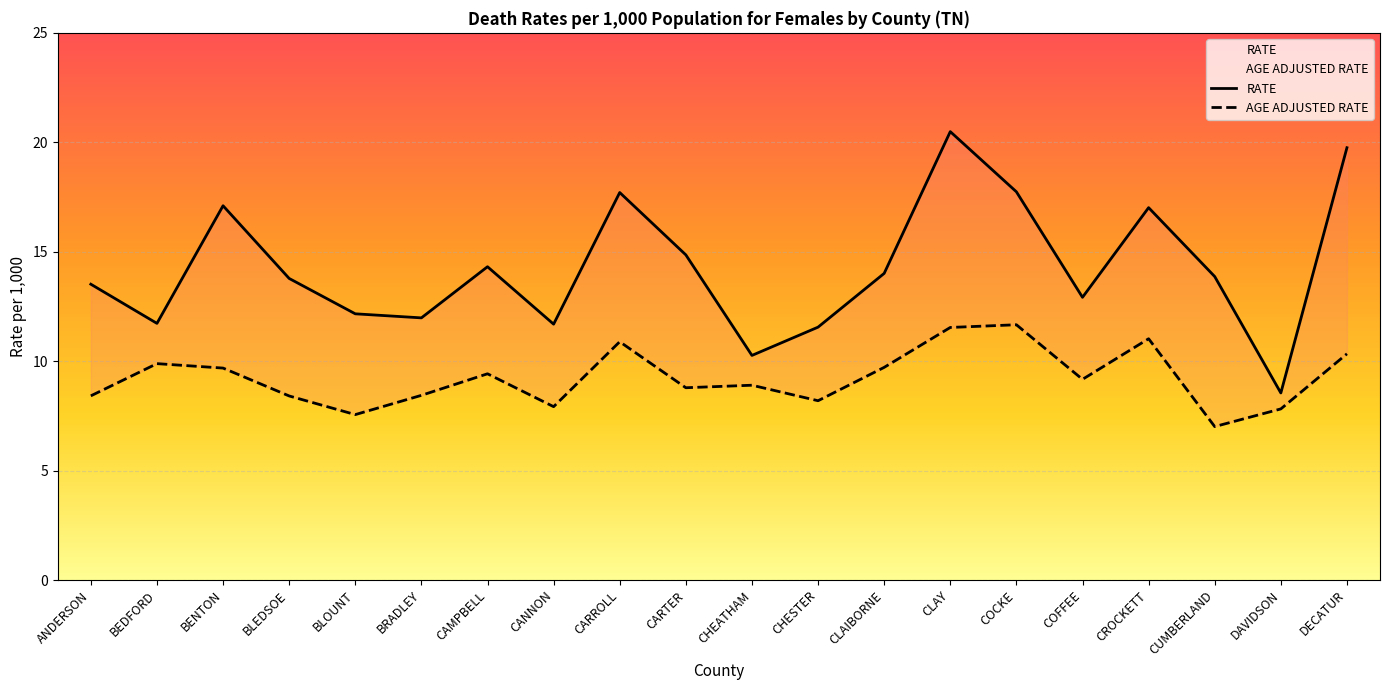

The RATE series shows 11.7 at BEDFORD. True or false?

True